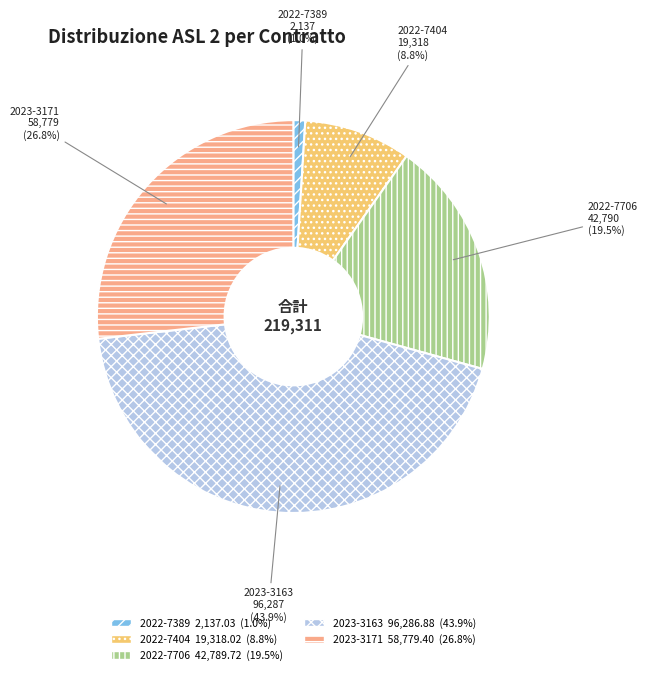

Which slice is the smallest?

2022-7389